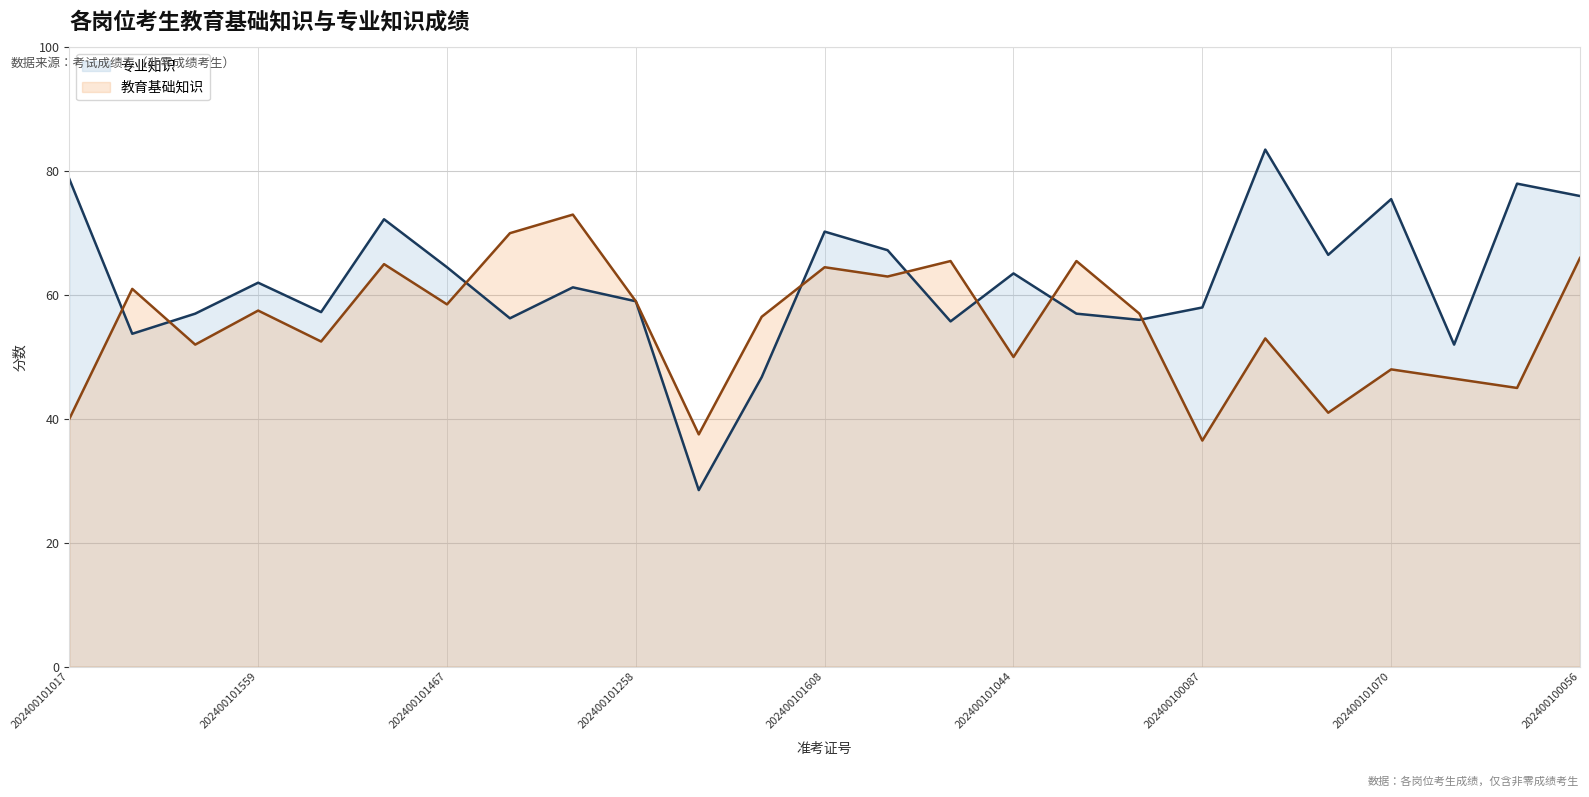

Between 202400100087 and 202400100120, which series saw the biggest shift?

专业知识